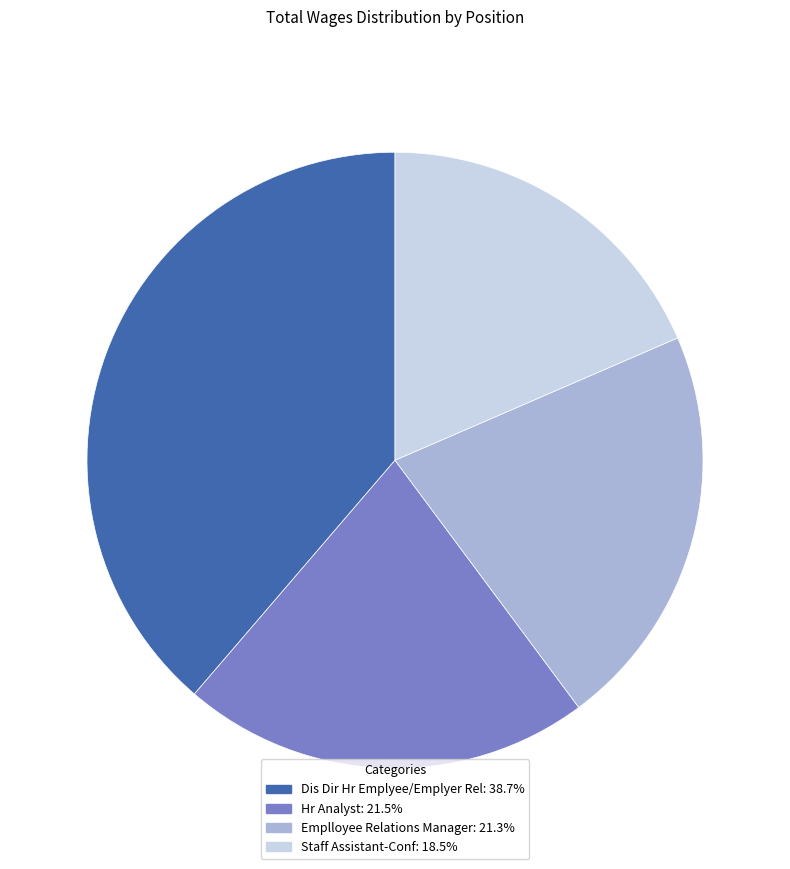

What is the ratio of the value at Staff Assistant-Conf: 18.5% to the value at Dis Dir Hr Emplyee/Emplyer Rel: 38.7%?

0.5